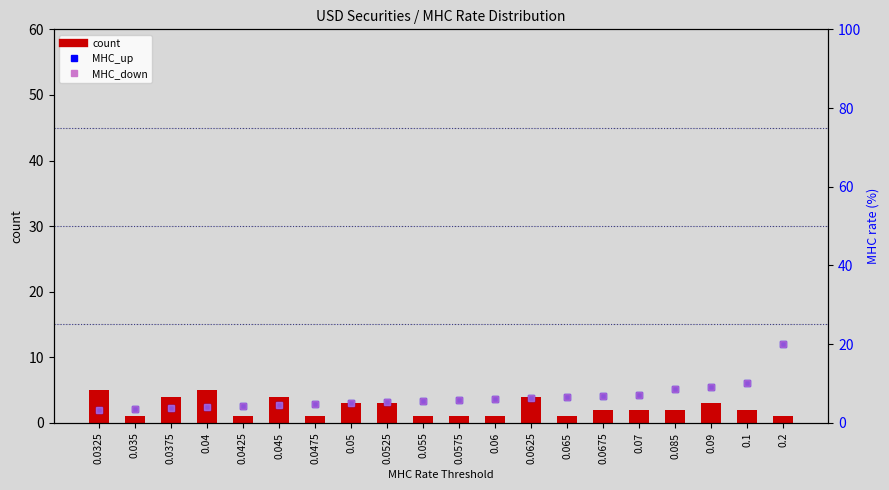

At 0.055, list the series in order from smallest to largest.

count, MHC_up, MHC_down